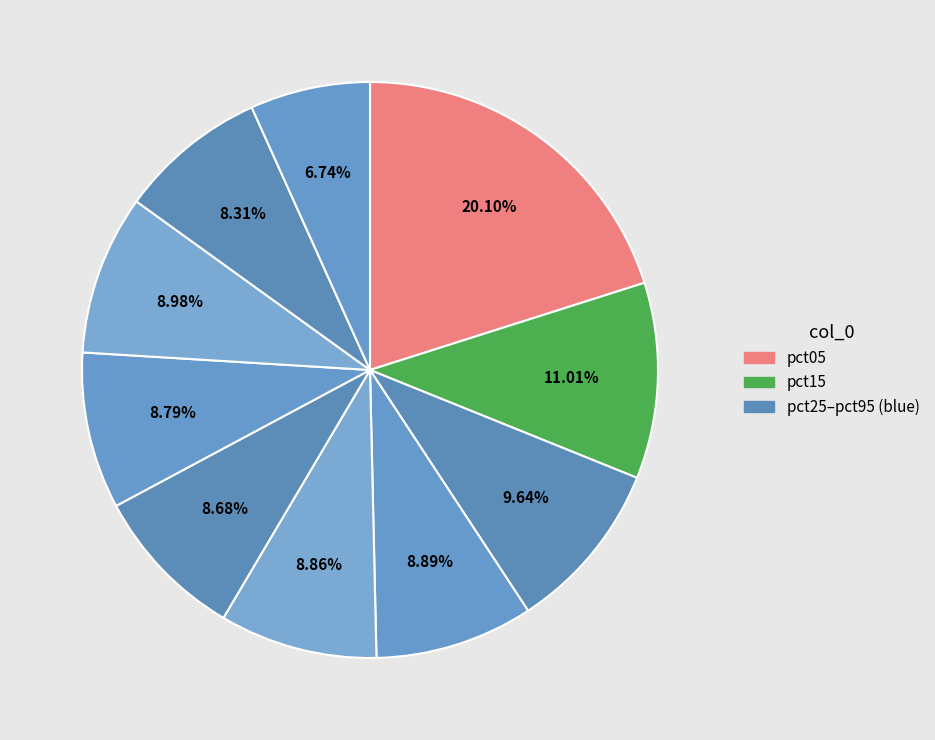

Is there a majority slice in this chart?

No